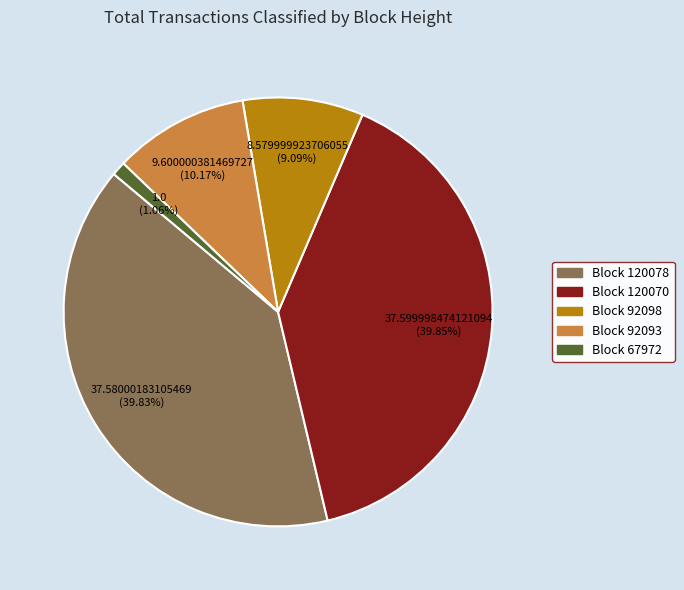

Is there any slice that represents more than half of the pie?

No